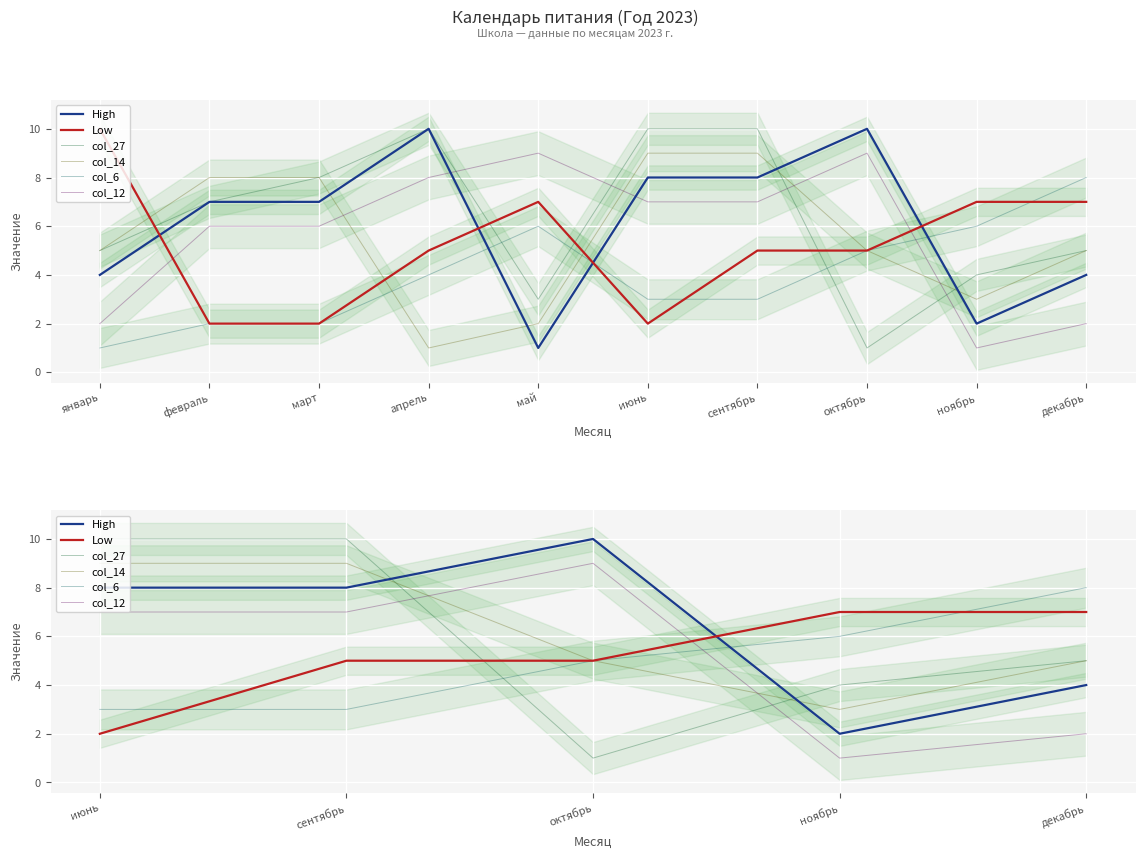

What is the difference between the maximum and minimum values in the col_14 series?

6